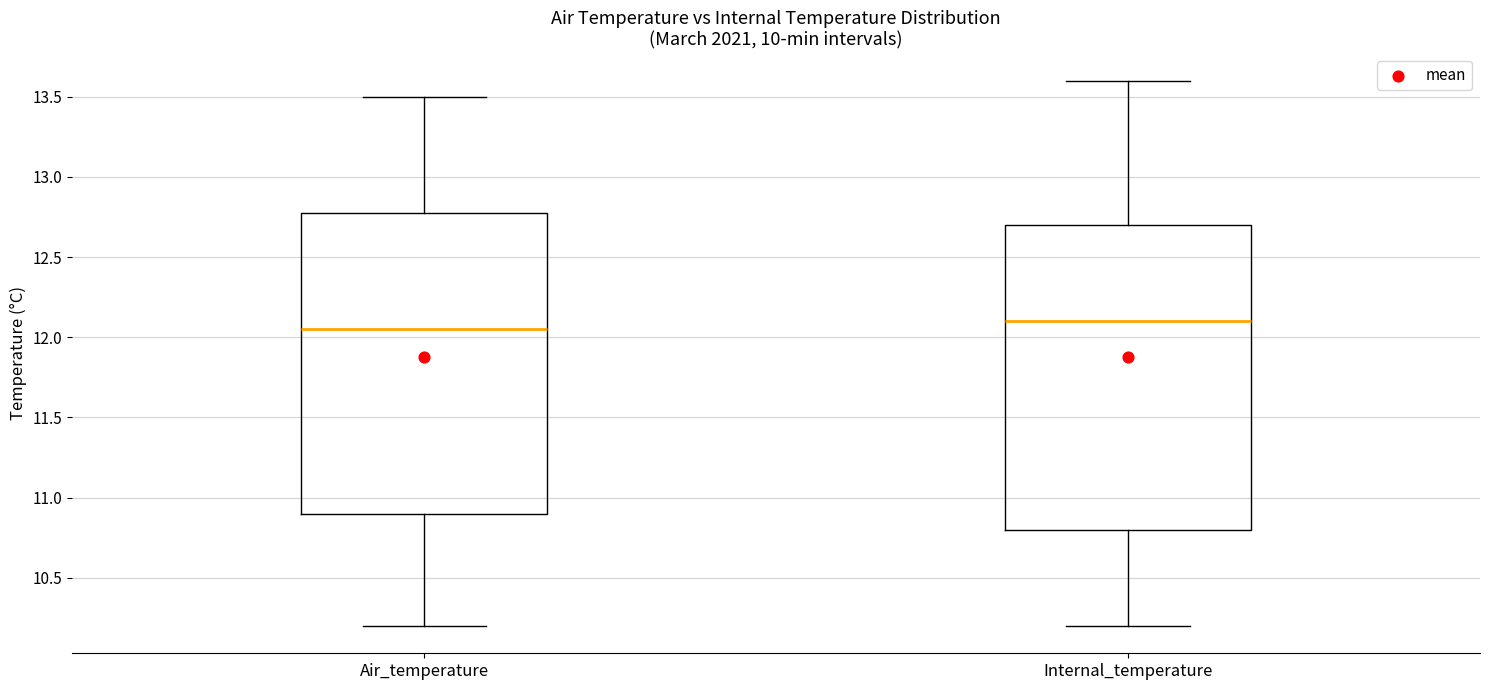

Where does the median line of the box for Air_temperature sit on the y-axis? The values are not printed on the chart, so give them approximately, as read against the axis.

12.05